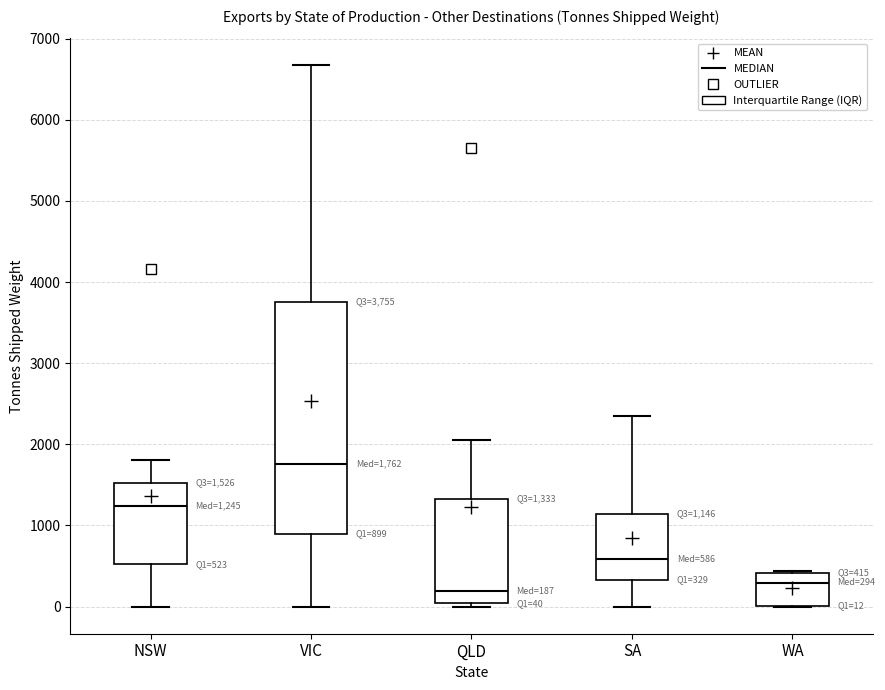

Which box is the tallest, from its lower edge to its upper edge?

VIC